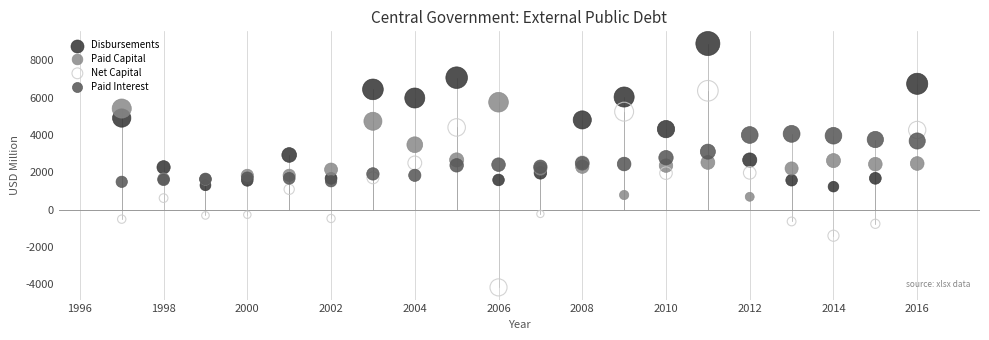

Which series has the largest Y range (max minus min)?

Net Capital